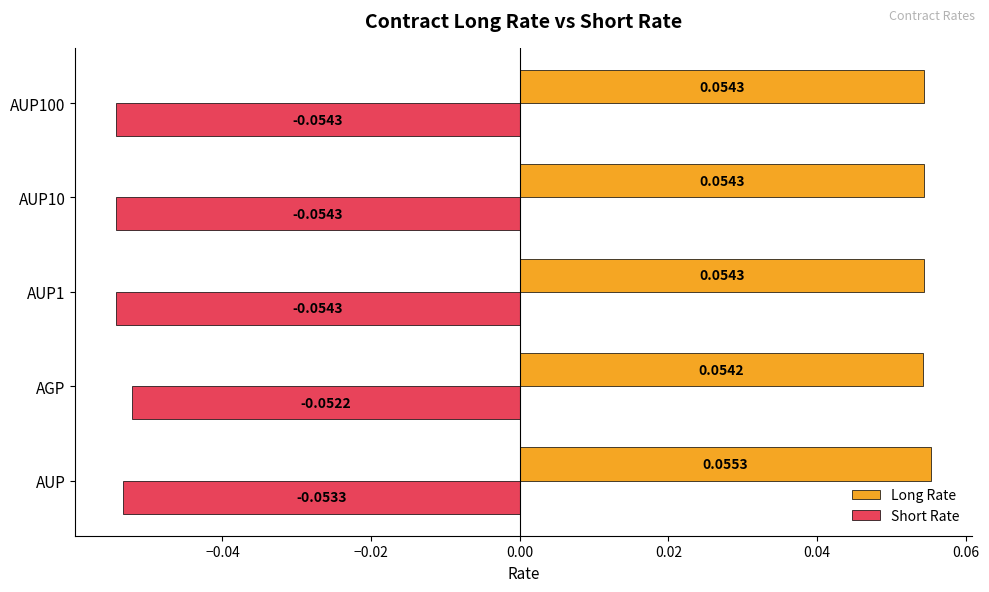

At how many categories does at least one series exceed 0?

5